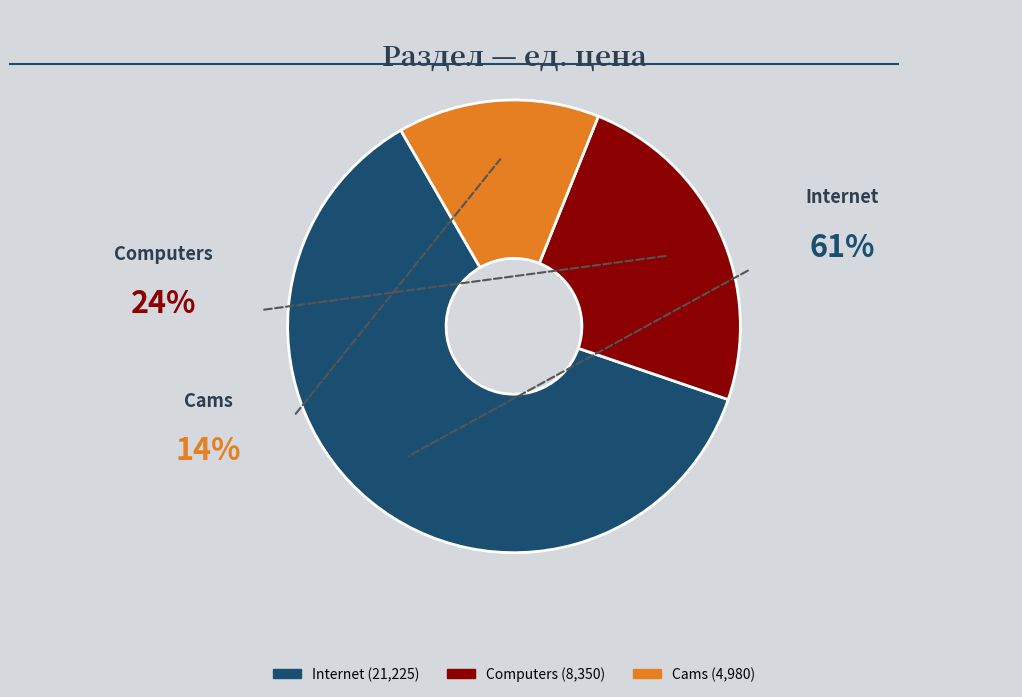

Count the number of slices in the pie.

3